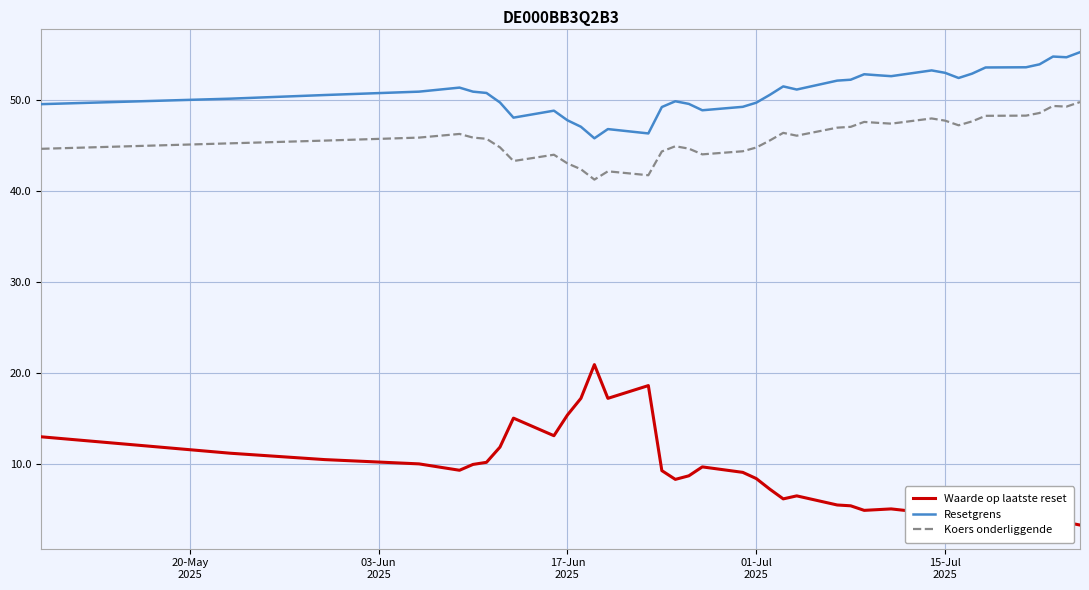

Which series has the widest spread of values?

Waarde op laatste reset